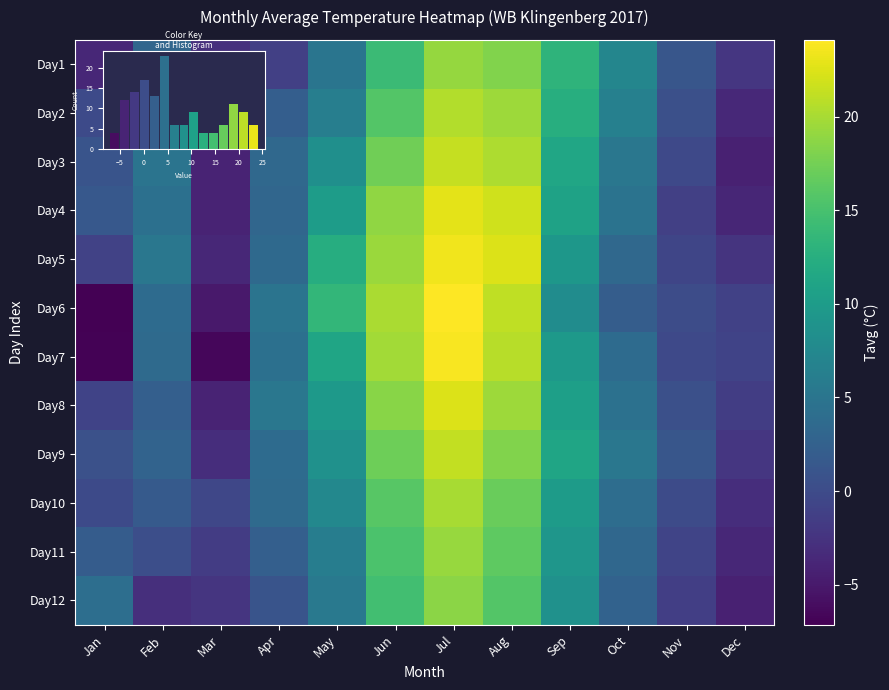

What is the maximum value for Day1?

19.2